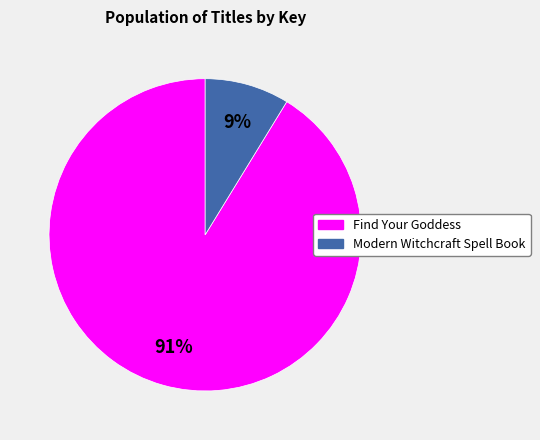

Is the sum of Find Your Goddess and Modern Witchcraft Spell Book greater than half?

Yes